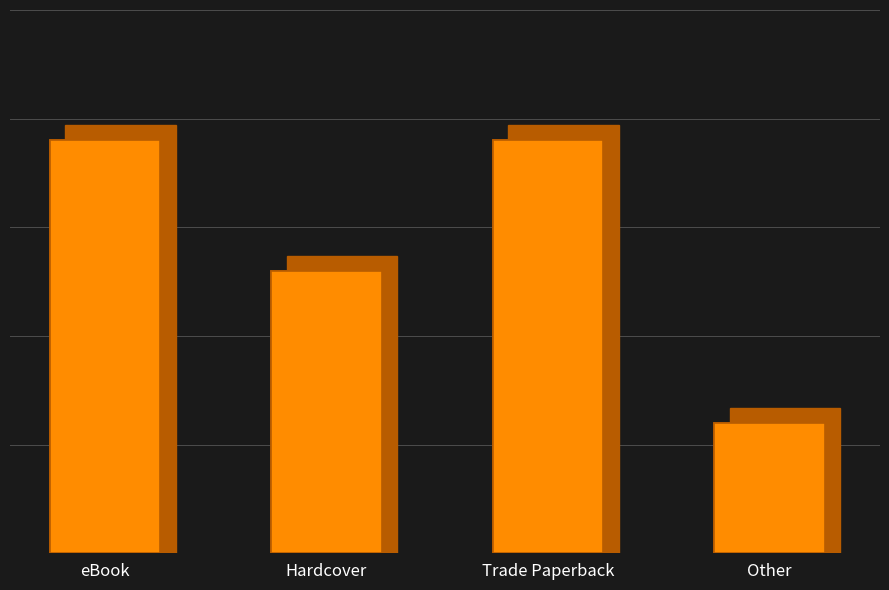

True or false: the data shows 6 at Other.

True